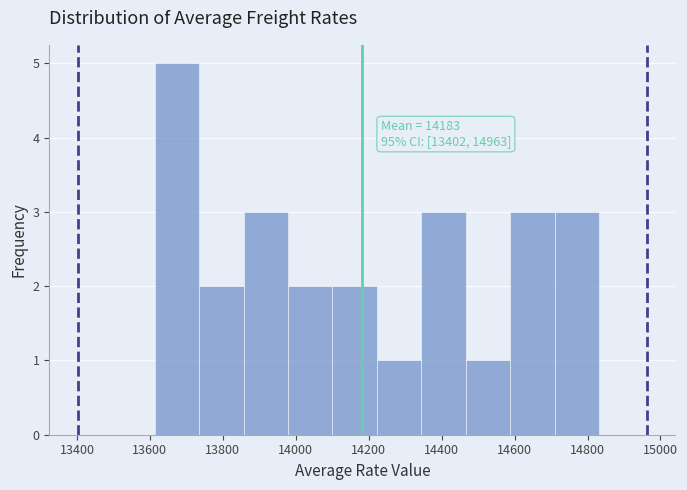

Which range on the x-axis has the tallest bar?

13620 to 13740